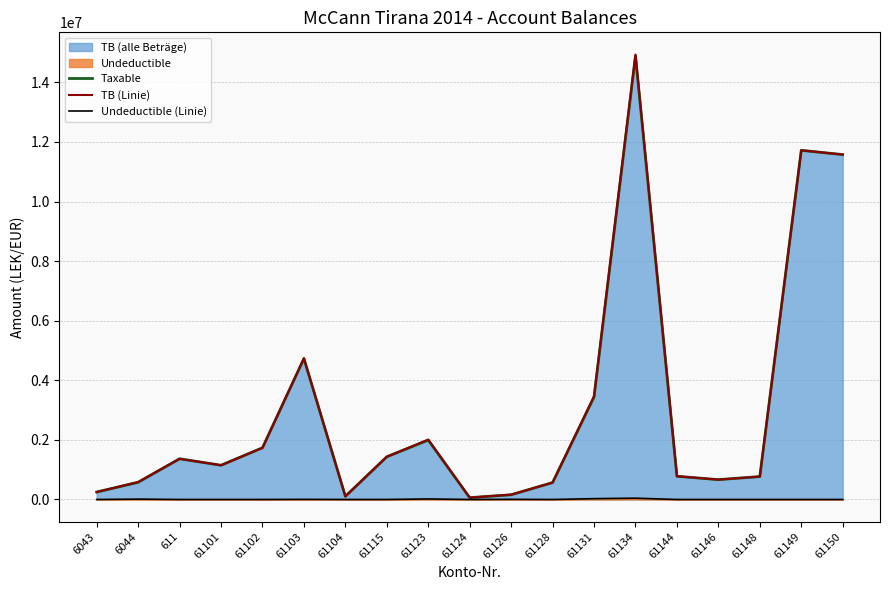

Rank the categories by TB (Linie) value from lowest to highest.

61124, 61104, 61126, 6043, 61128, 6044, 61146, 61148, 61144, 61101, 611, 61115, 61102, 61123, 61131, 61103, 61150, 61149, 61134